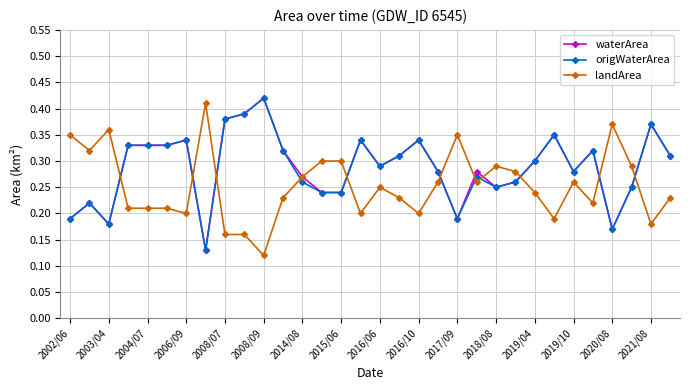

After their last crossing, which series has the higher values: landArea or origWaterArea?

origWaterArea